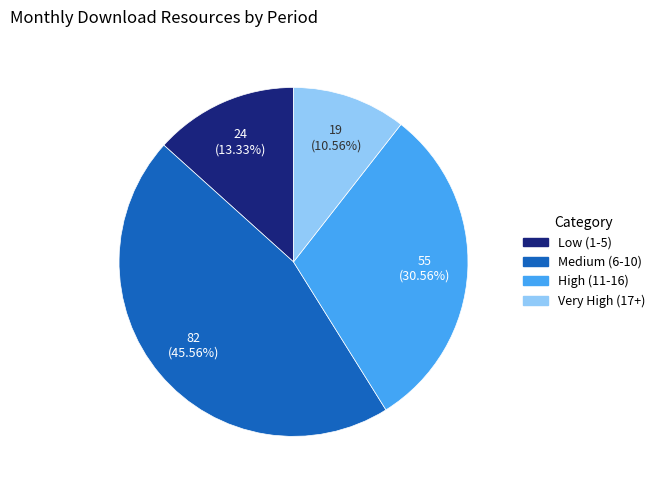

Does any single category account for the majority?

No